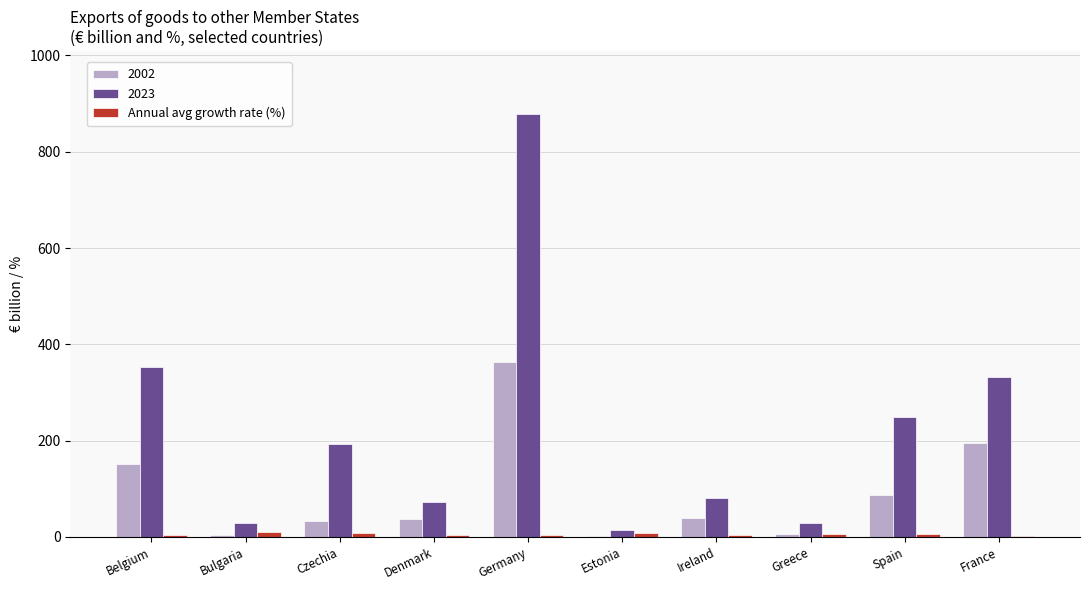

Is the value of Annual avg growth rate (%) at Estonia greater than the value of 2002 at Spain?

No